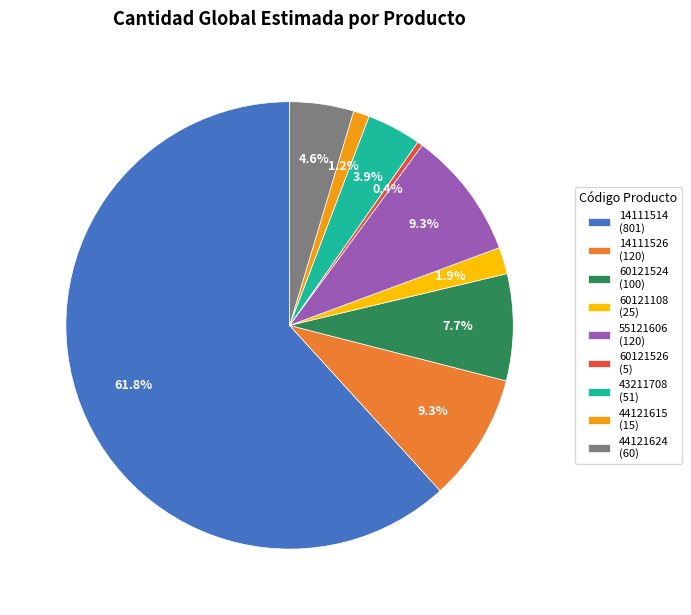

To the nearest percent, what is the average slice percentage?

11%